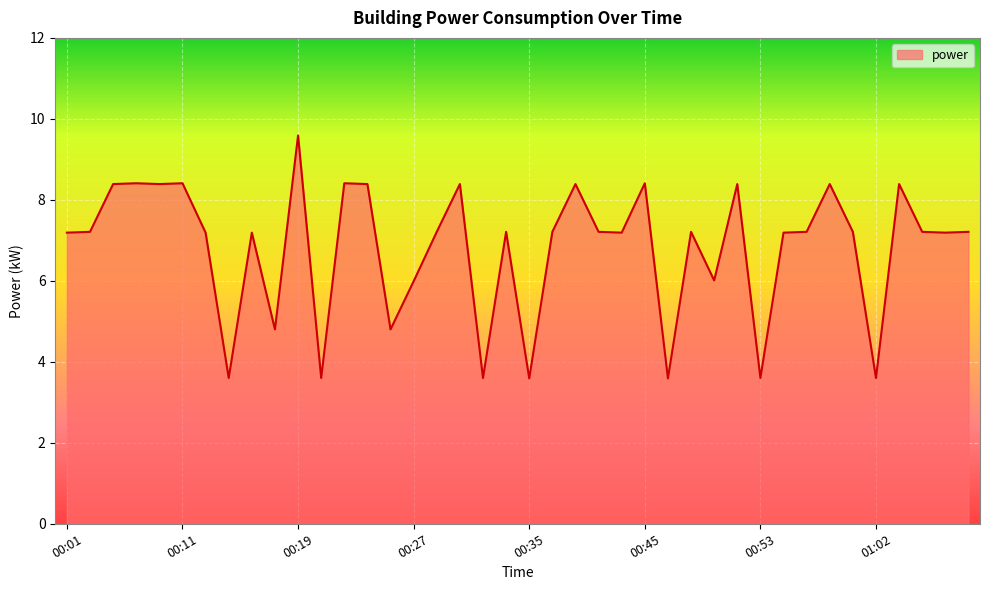

What is the smallest value displayed?

3.6